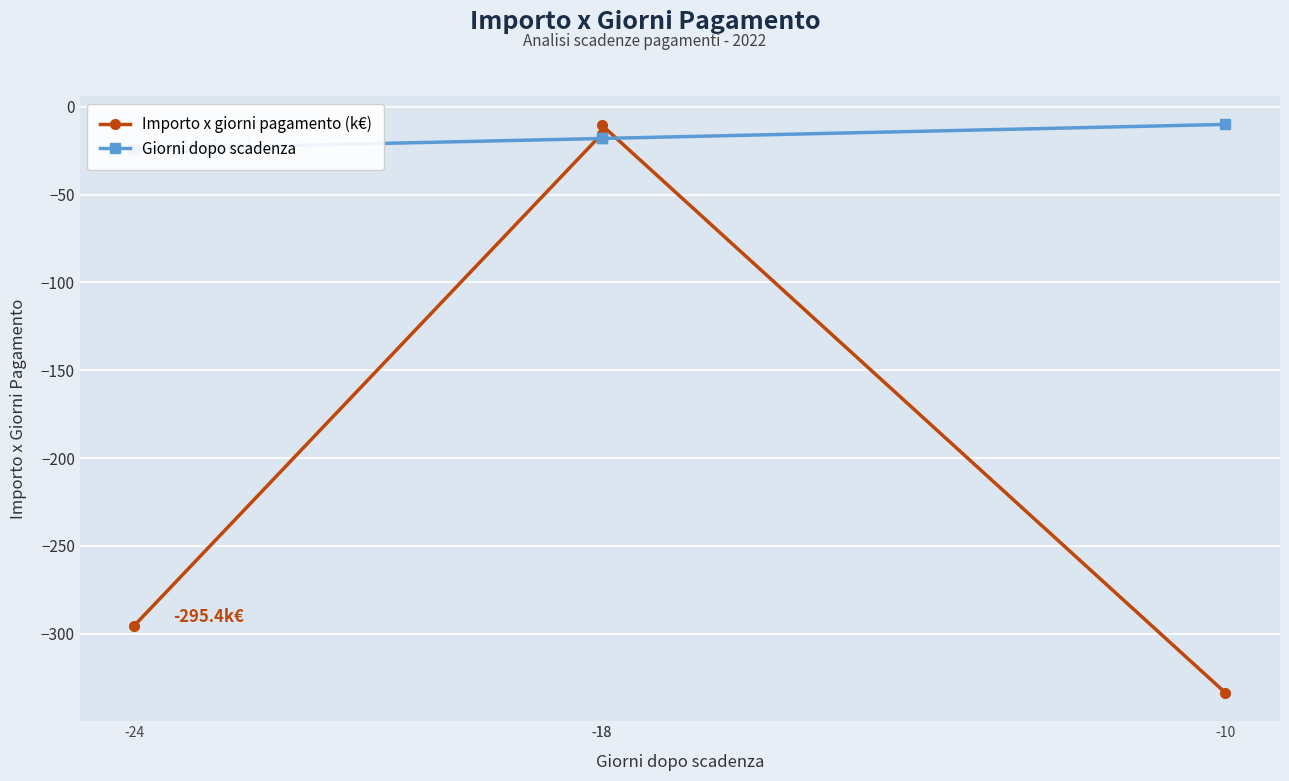

Rank the series by their average value, from lowest to highest.

Importo x giorni pagamento (k€), Giorni dopo scadenza